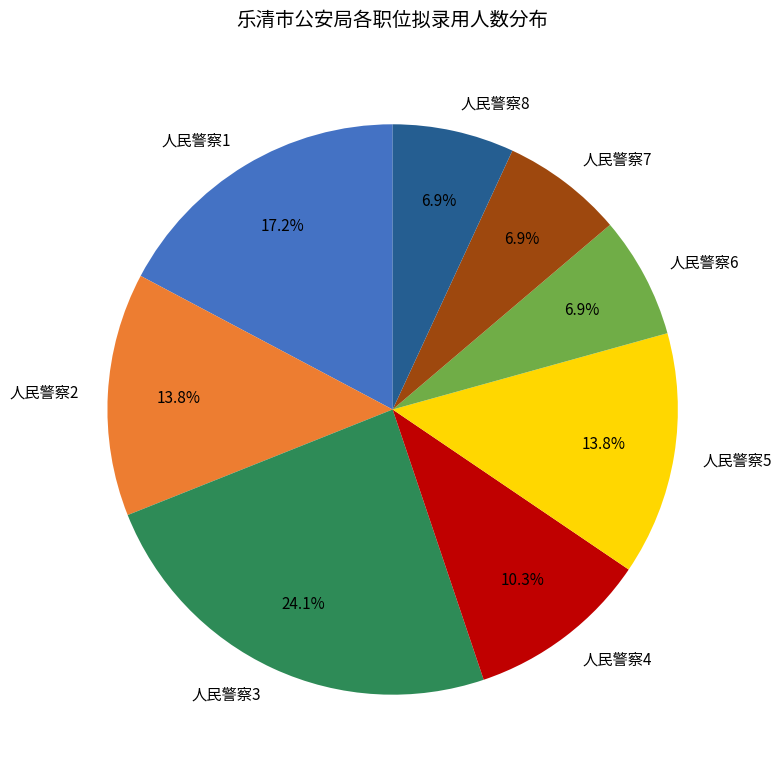

Does 人民警察8 represent more than half of the total?

No